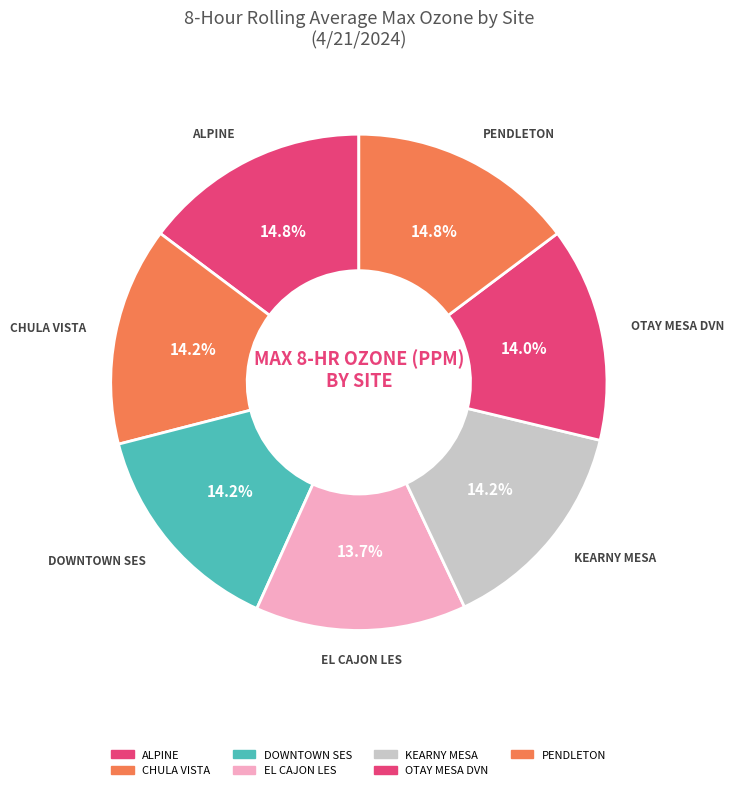

What is the largest slice in the pie chart?

ALPINE